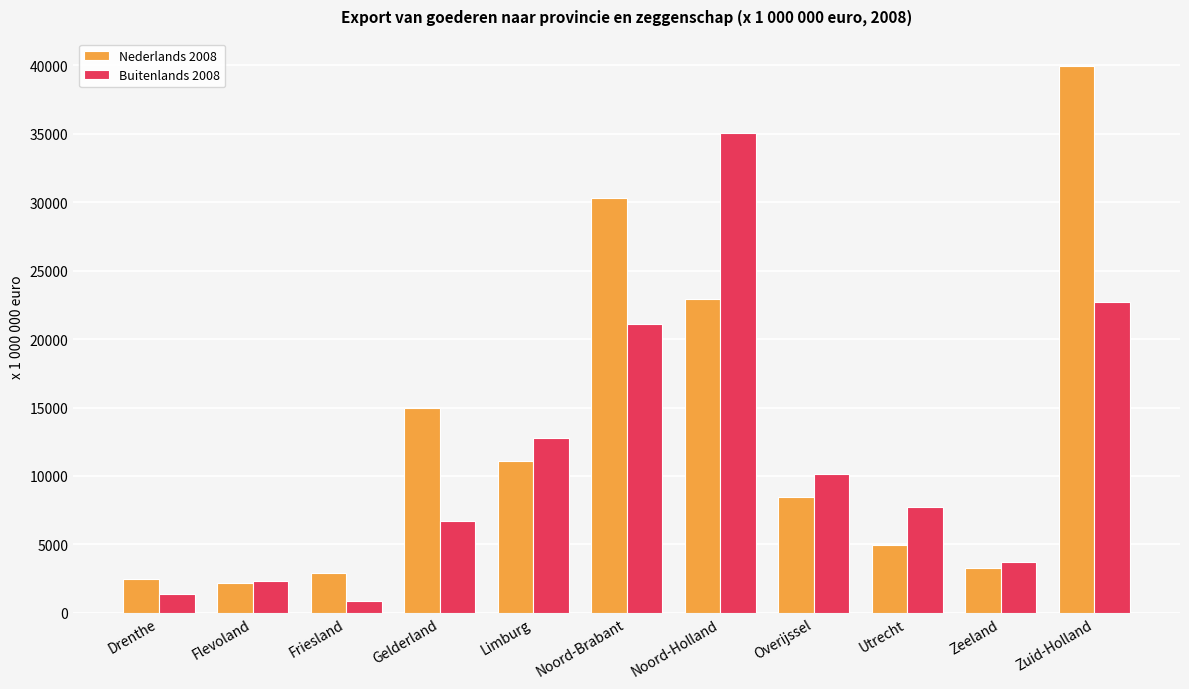

What position from the left is Noord-Holland?

7